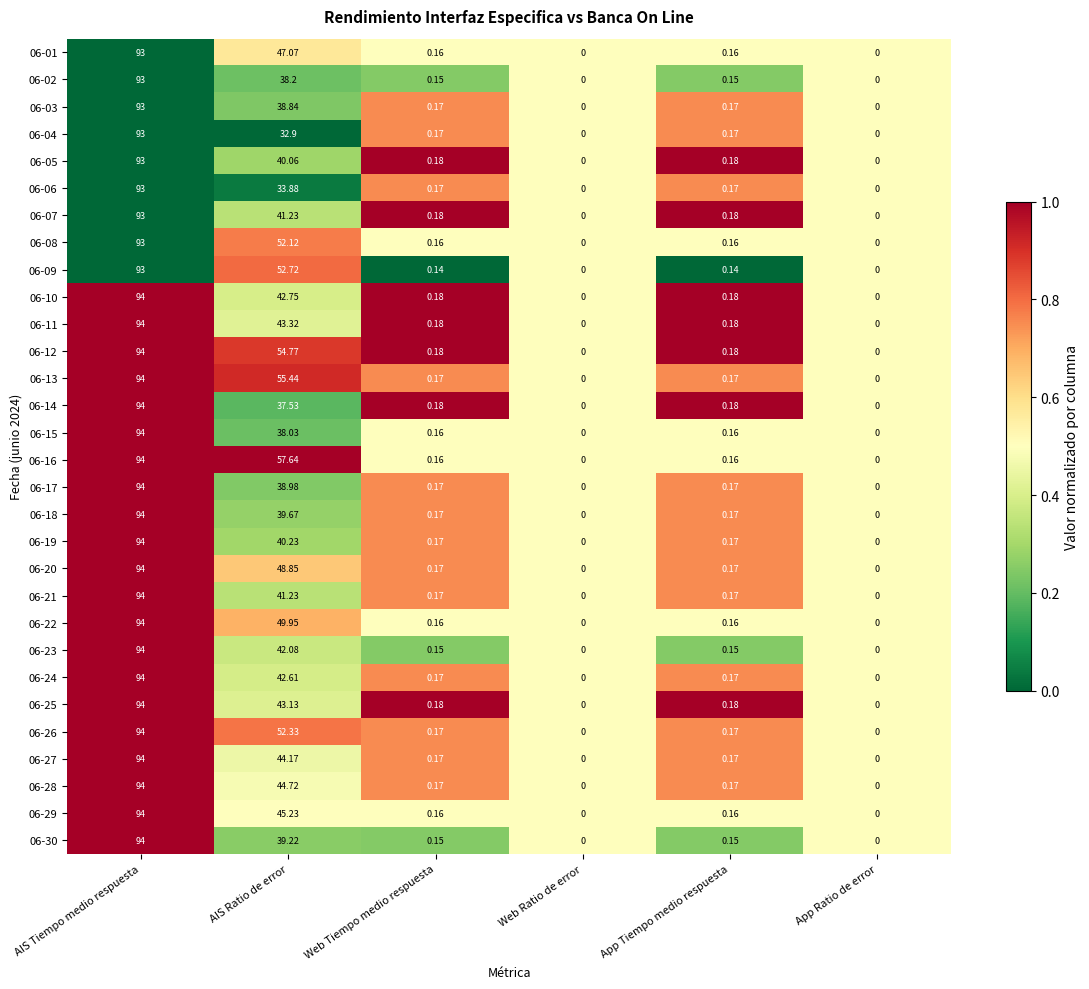

Is the value of 06-09 at App Tiempo medio respuesta greater than the value of 06-27 at App Tiempo medio respuesta?

No